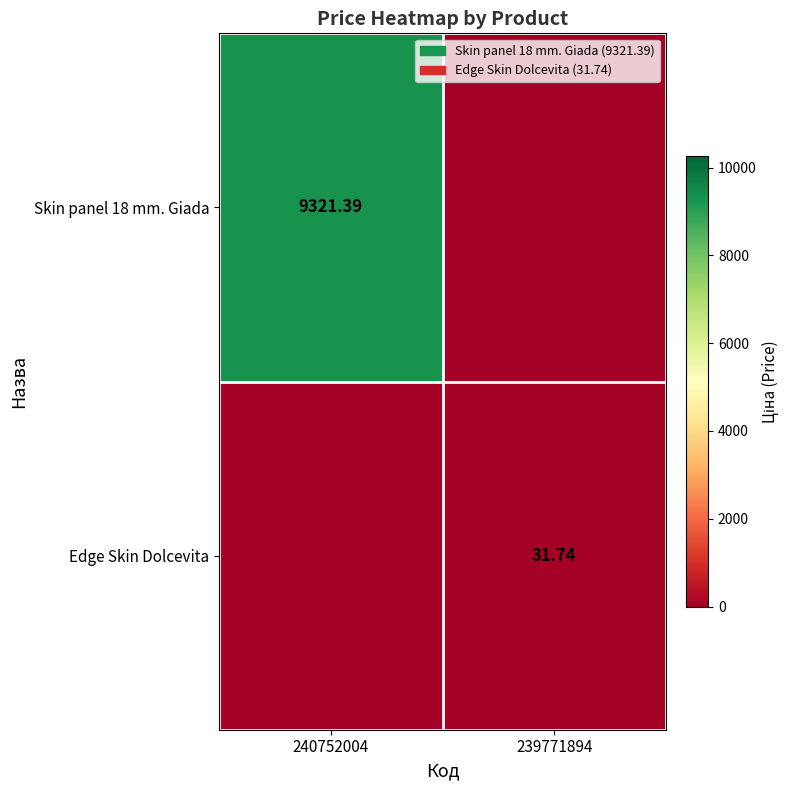

At how many categories does at least one series exceed 1195?

1